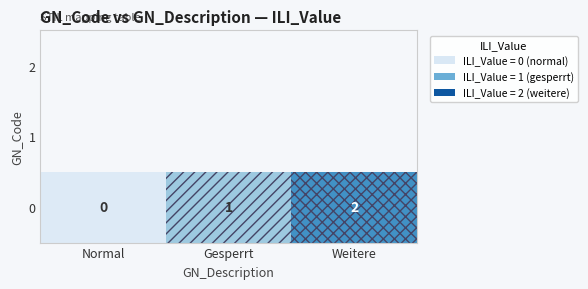

Which category has the lowest value across all series?

Normal